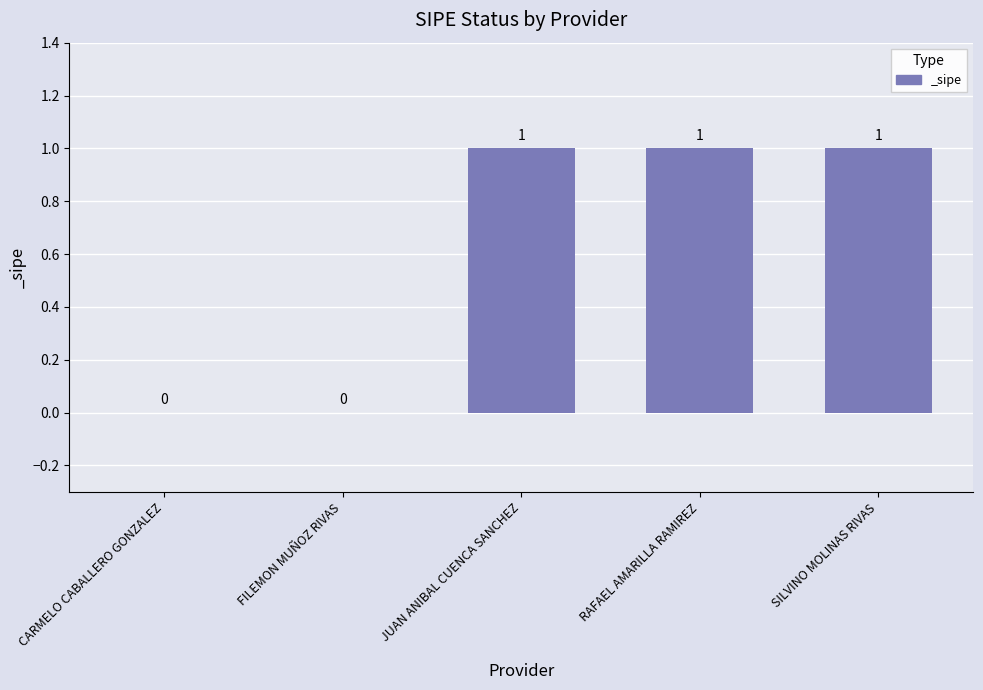

Is it true that the value at RAFAEL AMARILLA RAMIREZ is 0?

False